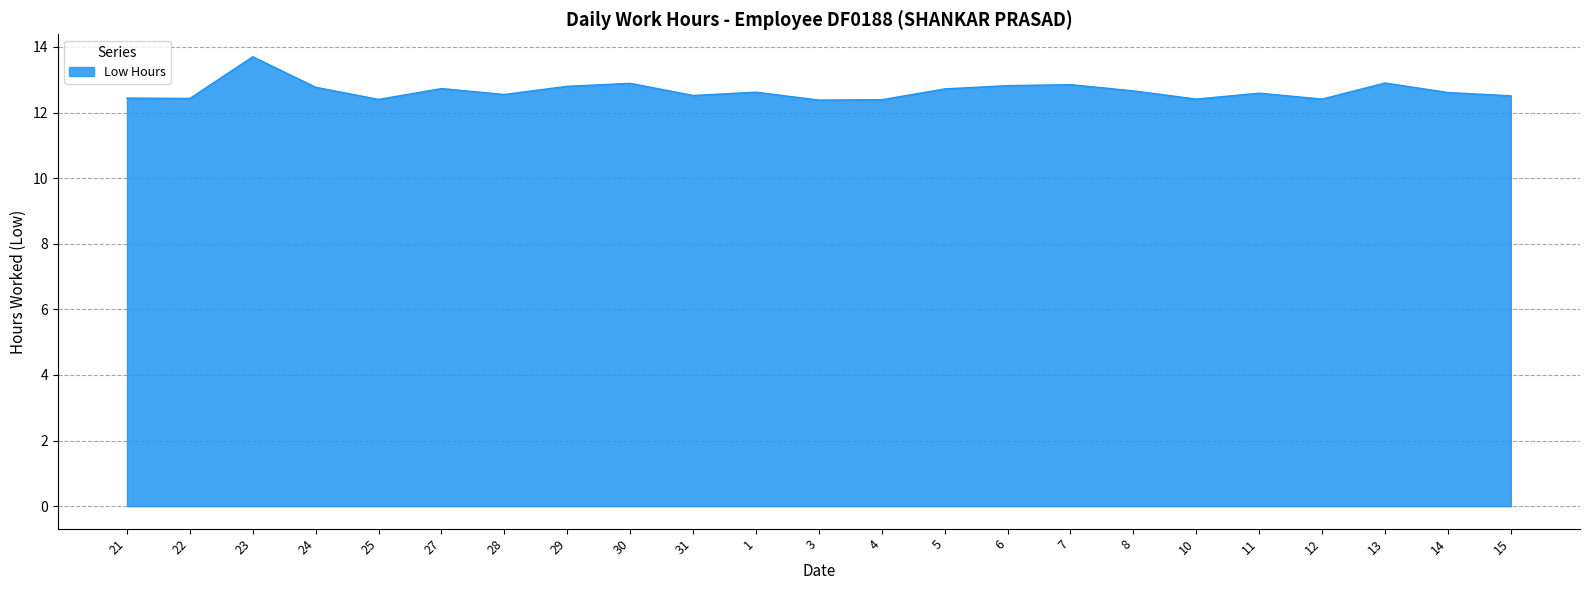

Which has a higher value, 7 or 21?

7